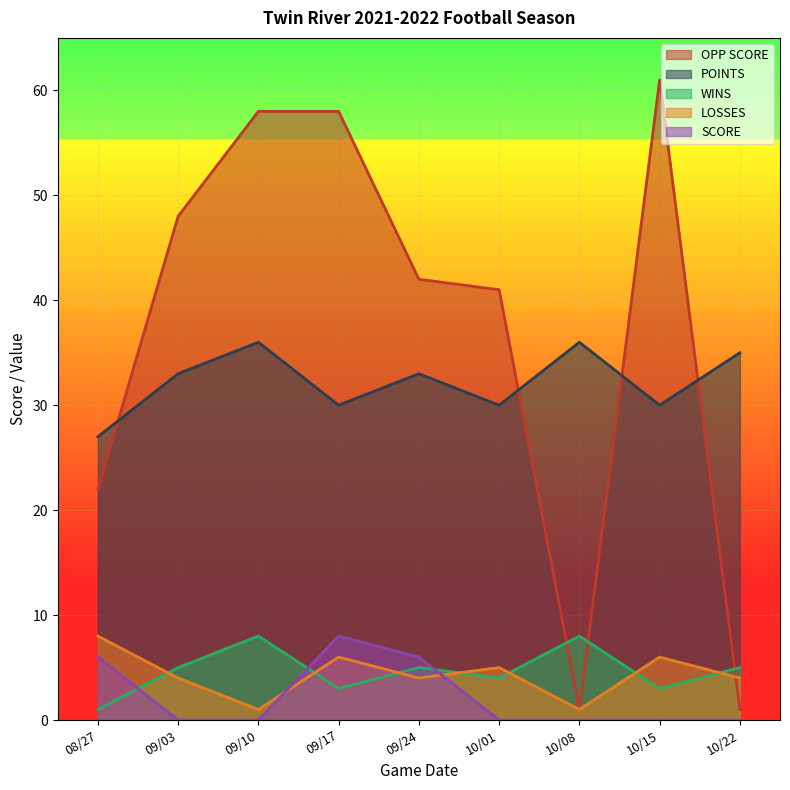

At which category is the sum across all series the highest?

09/17